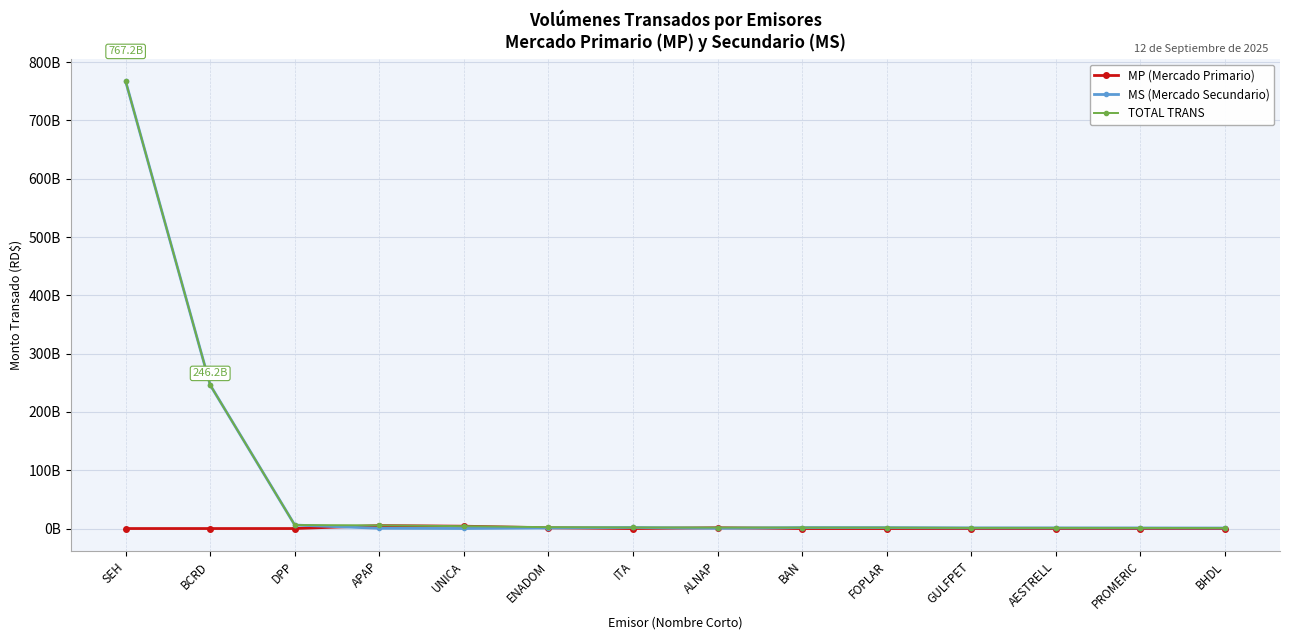

What are all the series names shown in the legend?

MP (Mercado Primario), MS (Mercado Secundario), TOTAL TRANS